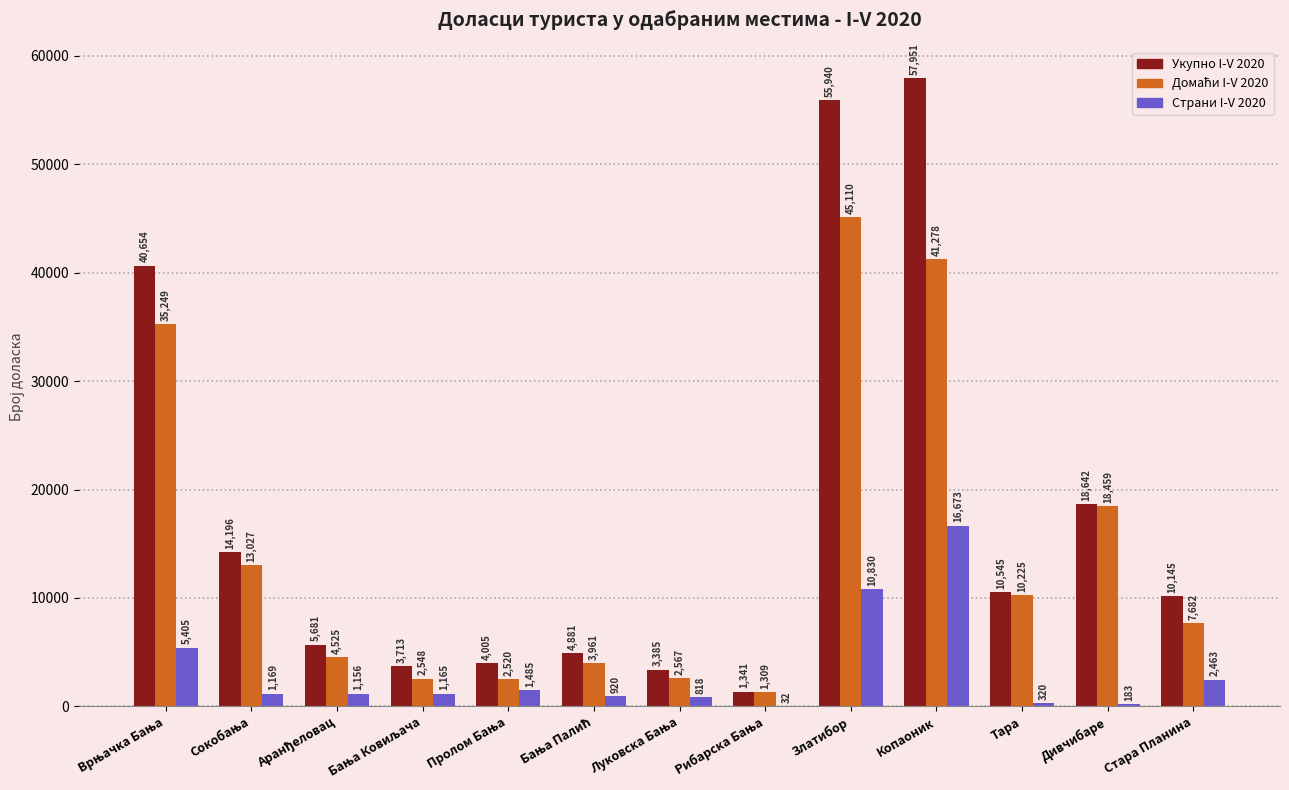

What is the maximum value for Укупно I-V 2020?

57951